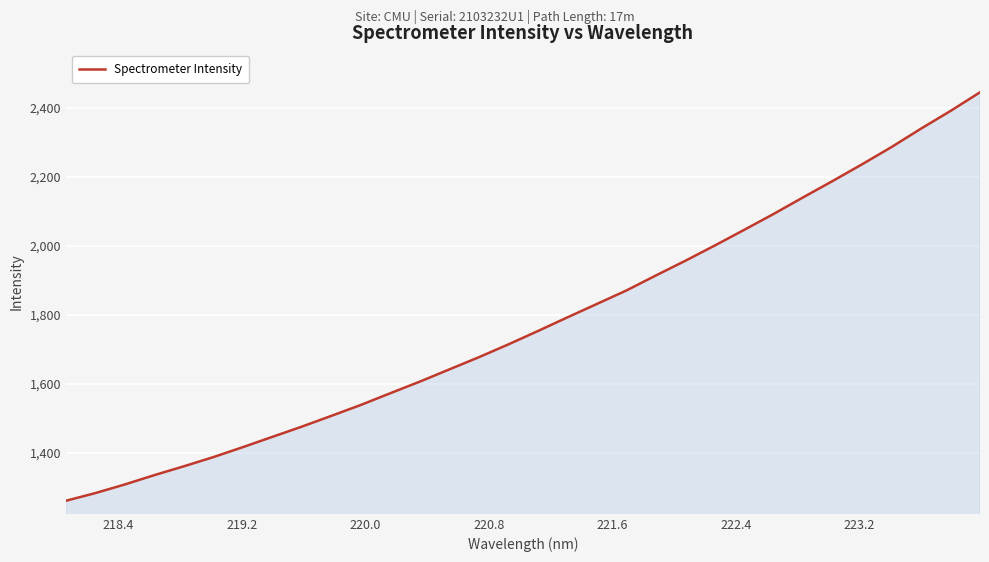

What is the difference between the maximum and minimum values?

1183.2